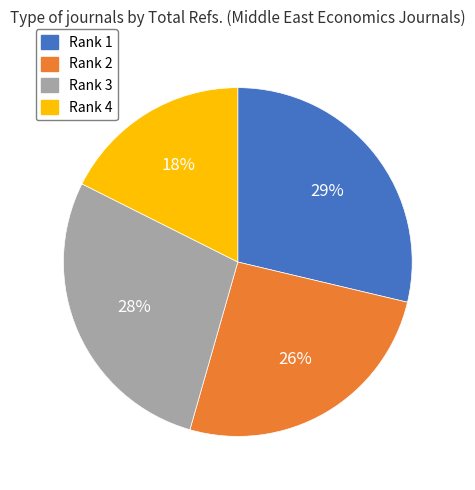

To the nearest percent, what is the difference between the largest and smallest slice percentages?

11%